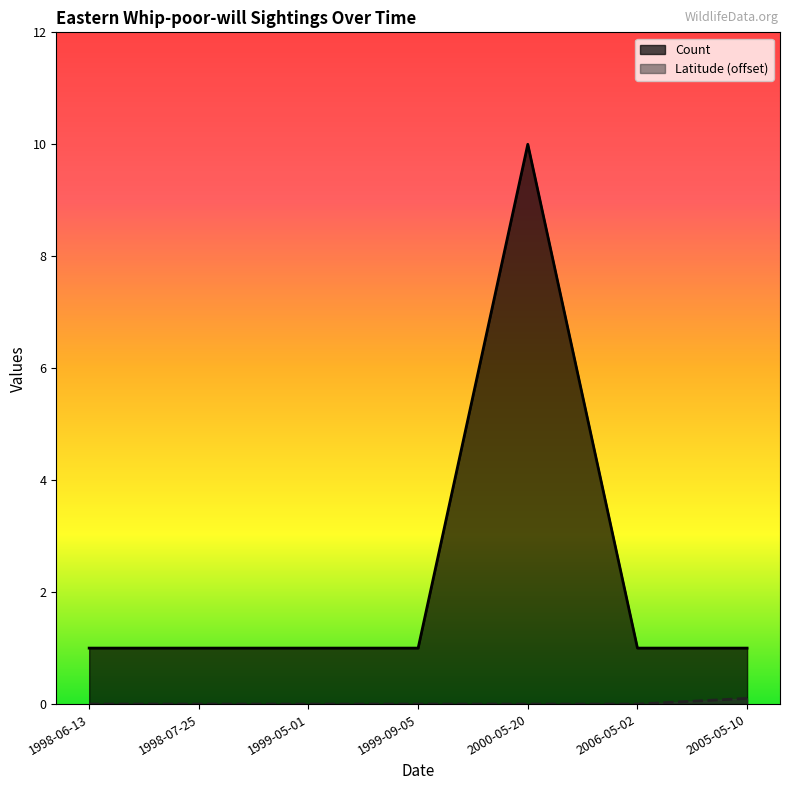

What is the maximum value shown in the chart?

10.0